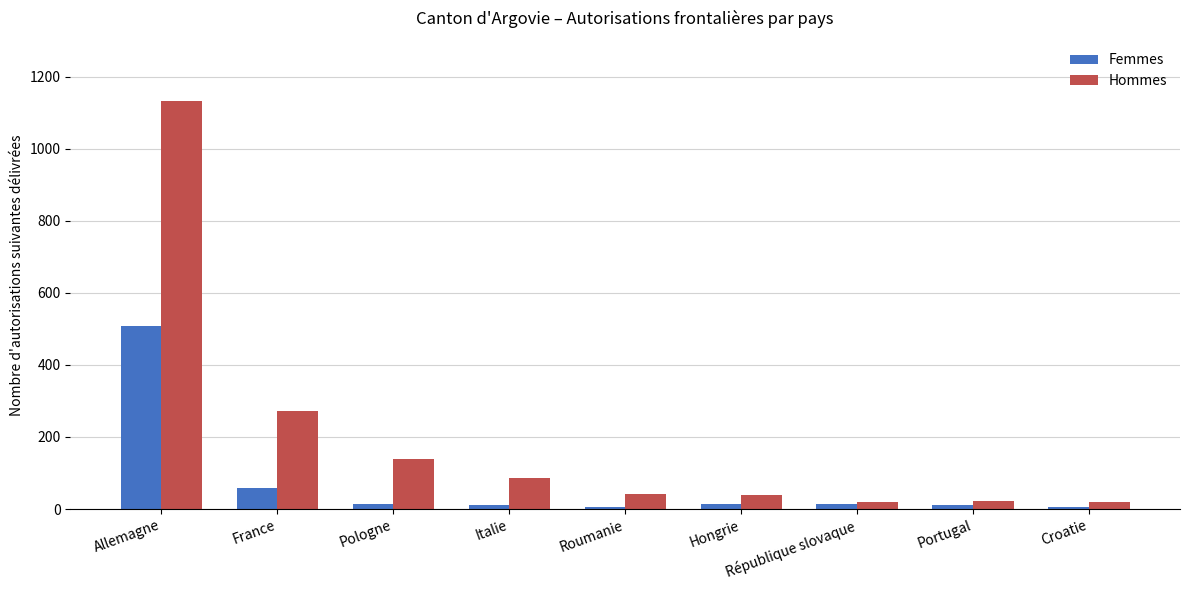

How many bars are there in total?

18